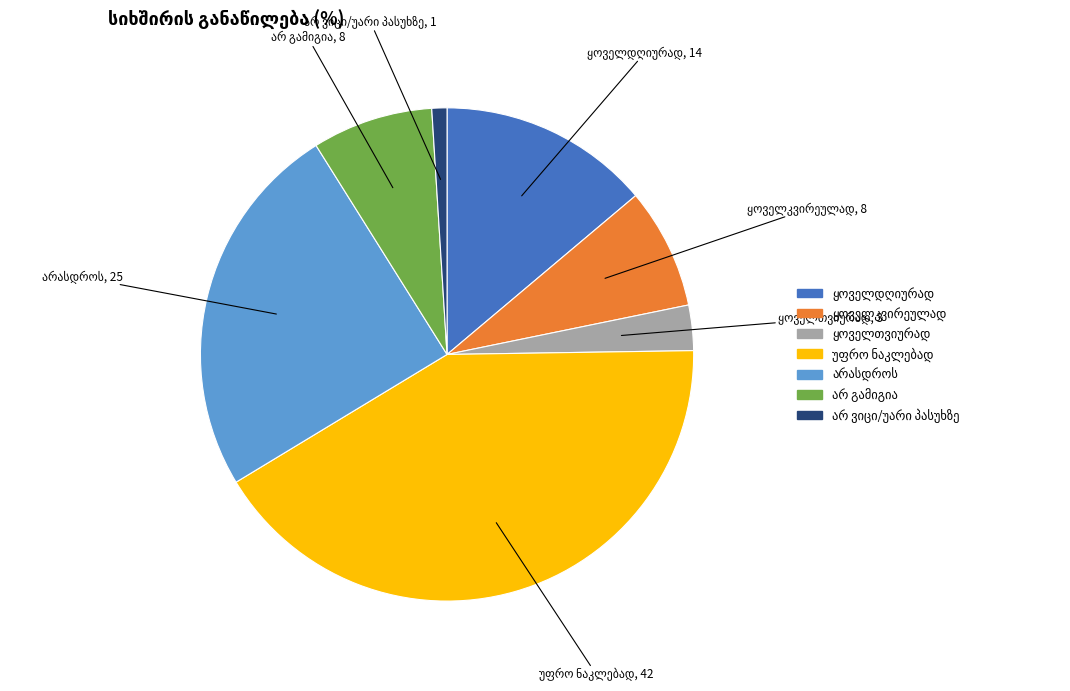

Is there a majority slice in this chart?

No